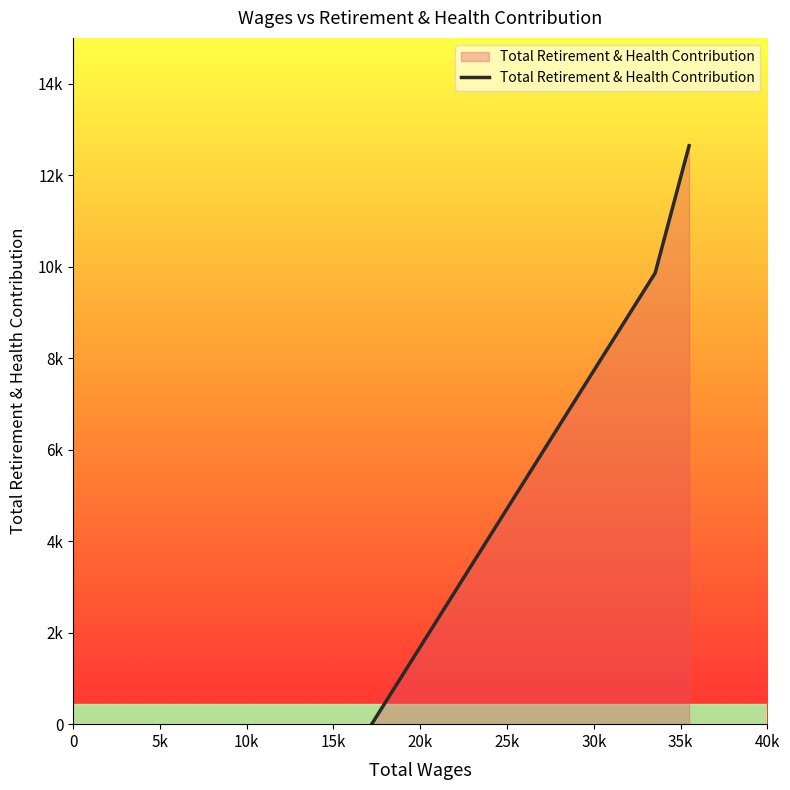

At which category does the chart reach its minimum across all series?

17201.0